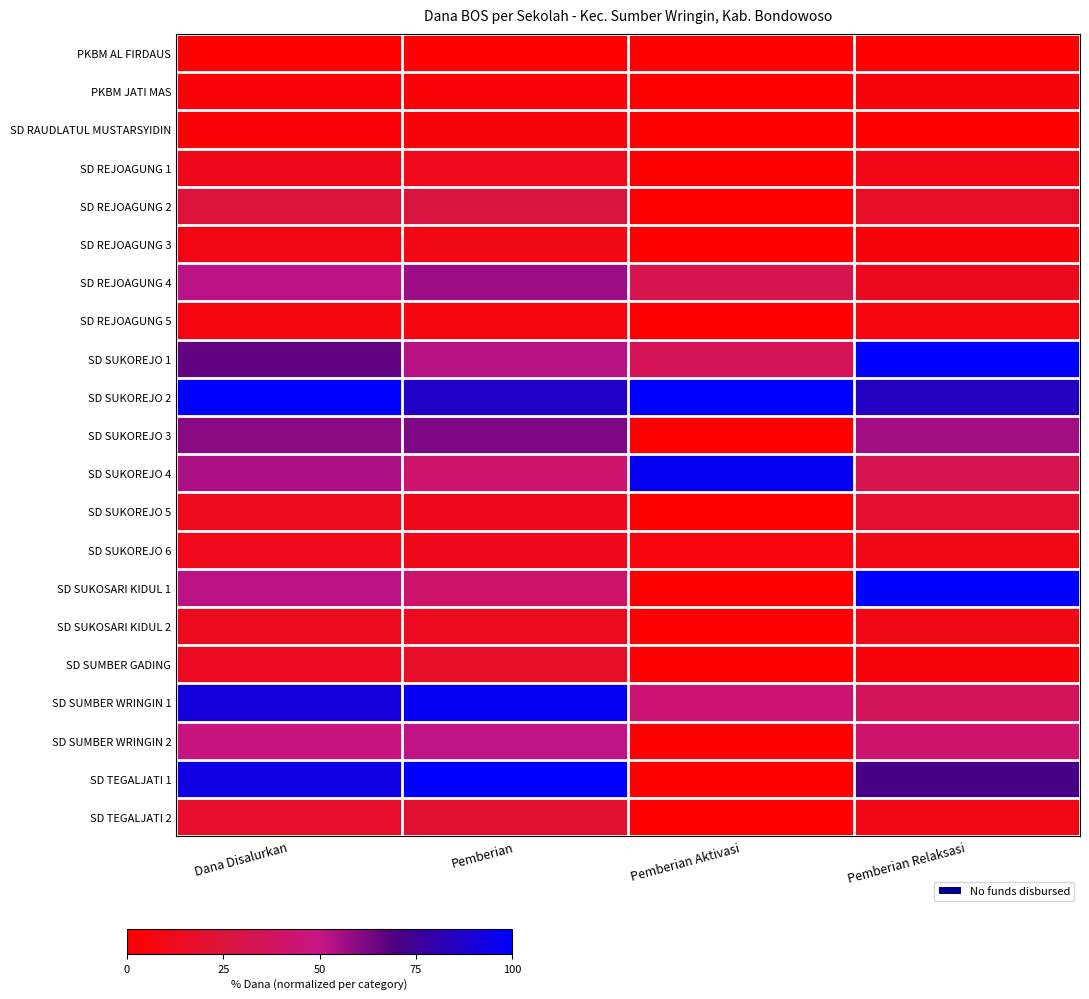

Reading left to right, list all the values displayed in this chart.

PKBM AL FIRDAUS: Dana Disalurkan=0.9	Pemberian=1.2	Pemberian Aktivasi=0.0	Pemberian Relaksasi=0.0
PKBM JATI MAS: Dana Disalurkan=3.7	Pemberian=3.5	Pemberian Aktivasi=0.0	Pemberian Relaksasi=4.9
SD RAUDLATUL MUSTARSYIDIN: Dana Disalurkan=3.7	Pemberian=4.7	Pemberian Aktivasi=0.0	Pemberian Relaksasi=0.0
SD REJOAGUNG 1: Dana Disalurkan=11.2	Pemberian=11.7	Pemberian Aktivasi=0.0	Pemberian Relaksasi=9.8
SD REJOAGUNG 2: Dana Disalurkan=24.7	Pemberian=26.9	Pemberian Aktivasi=0.0	Pemberian Relaksasi=17.1
SD REJOAGUNG 3: Dana Disalurkan=8.4	Pemberian=9.4	Pemberian Aktivasi=0.0	Pemberian Relaksasi=4.9
SD REJOAGUNG 4: Dana Disalurkan=52.1	Pemberian=56.7	Pemberian Aktivasi=31.2	Pemberian Relaksasi=12.2
SD REJOAGUNG 5: Dana Disalurkan=7.0	Pemberian=7.0	Pemberian Aktivasi=0.0	Pemberian Relaksasi=7.3
SD SUKOREJO 1: Dana Disalurkan=66.0	Pemberian=52.6	Pemberian Aktivasi=34.4	Pemberian Relaksasi=100.0
SD SUKOREJO 2: Dana Disalurkan=100.0	Pemberian=86.5	Pemberian Aktivasi=100.0	Pemberian Relaksasi=85.4
SD SUKOREJO 3: Dana Disalurkan=60.0	Pemberian=62.0	Pemberian Aktivasi=0.0	Pemberian Relaksasi=56.1
SD SUKOREJO 4: Dana Disalurkan=54.0	Pemberian=42.1	Pemberian Aktivasi=96.9	Pemberian Relaksasi=31.7
SD SUKOREJO 5: Dana Disalurkan=12.6	Pemberian=11.1	Pemberian Aktivasi=0.0	Pemberian Relaksasi=19.5
SD SUKOREJO 6: Dana Disalurkan=11.6	Pemberian=11.1	Pemberian Aktivasi=6.2	Pemberian Relaksasi=9.8
SD SUKOSARI KIDUL 1: Dana Disalurkan=51.6	Pemberian=40.9	Pemberian Aktivasi=0.0	Pemberian Relaksasi=100.0
SD SUKOSARI KIDUL 2: Dana Disalurkan=13.0	Pemberian=14.0	Pemberian Aktivasi=0.0	Pemberian Relaksasi=9.8
SD SUMBER GADING: Dana Disalurkan=14.9	Pemberian=17.5	Pemberian Aktivasi=0.0	Pemberian Relaksasi=4.9
SD SUMBER WRINGIN 1: Dana Disalurkan=90.7	Pemberian=97.1	Pemberian Aktivasi=43.8	Pemberian Relaksasi=36.6
SD SUMBER WRINGIN 2: Dana Disalurkan=48.4	Pemberian=50.9	Pemberian Aktivasi=0.0	Pemberian Relaksasi=41.5
SD TEGALJATI 1: Dana Disalurkan=93.0	Pemberian=100.0	Pemberian Aktivasi=0.0	Pemberian Relaksasi=70.7
SD TEGALJATI 2: Dana Disalurkan=18.6	Pemberian=21.1	Pemberian Aktivasi=0.0	Pemberian Relaksasi=9.8